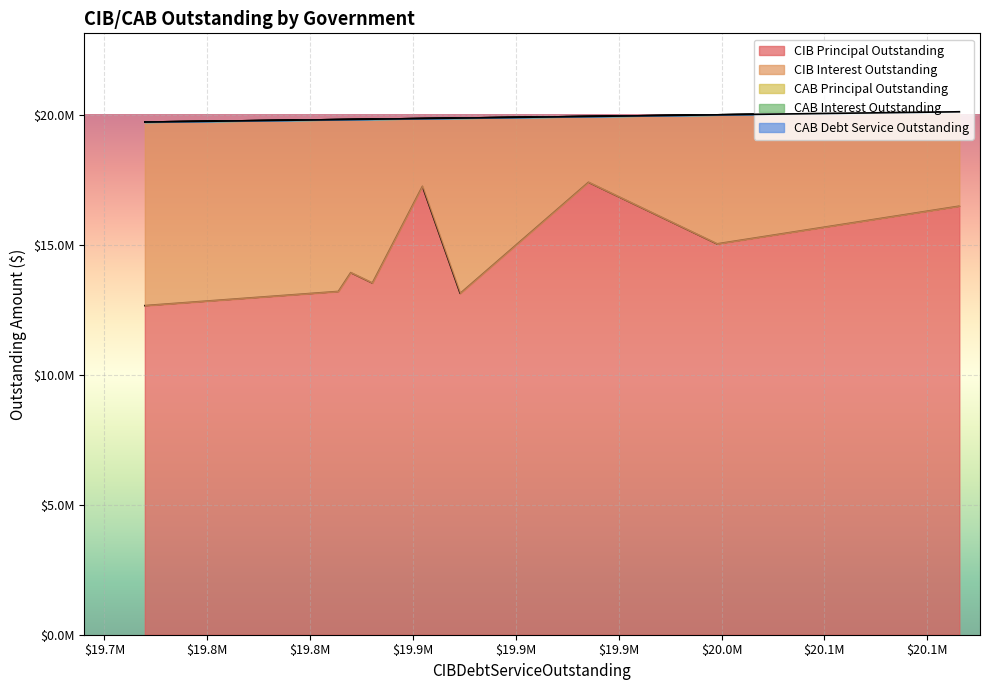

Is it true that CIBInterestOutstanding equals 12353367.8 at Harris County MUD 551?

False